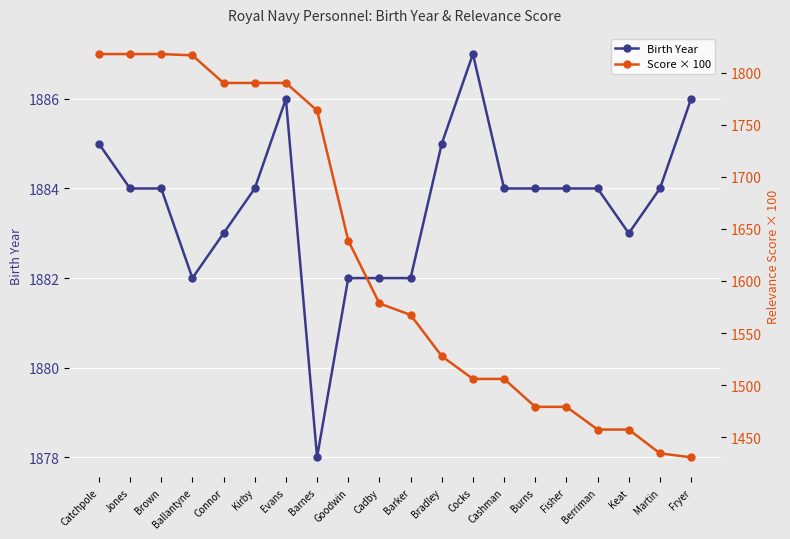

List the labels in order of Birth Year value, largest first.

Cocks, Evans, Fryer, Catchpole, Bradley, Jones, Brown, Kirby, Cashman, Burns, Fisher, Berriman, Martin, Connor, Keat, Ballantyne, Goodwin, Cadby, Barker, Barnes